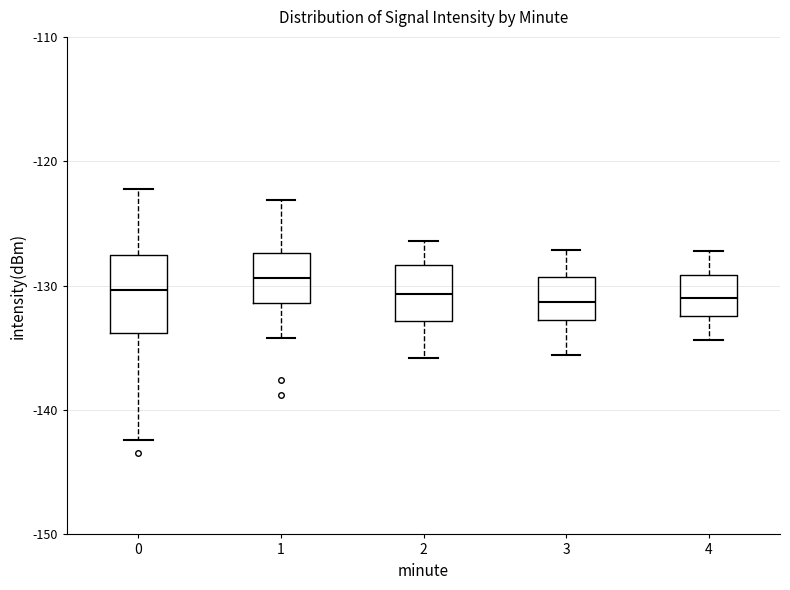

Reading left to right, read every box against the y-axis: the position of its median line, the range the box covers, and the ends of its whiskers. The values are not printed on the chart, so give them approximately, as read against the axis.

0: median -130, box -134 to -128, whiskers -142 to -122
1: median -129, box -131 to -127, whiskers -134 to -123
2: median -131, box -133 to -128, whiskers -136 to -126
3: median -131, box -133 to -129, whiskers -136 to -127
4: median -131, box -132 to -129, whiskers -134 to -127